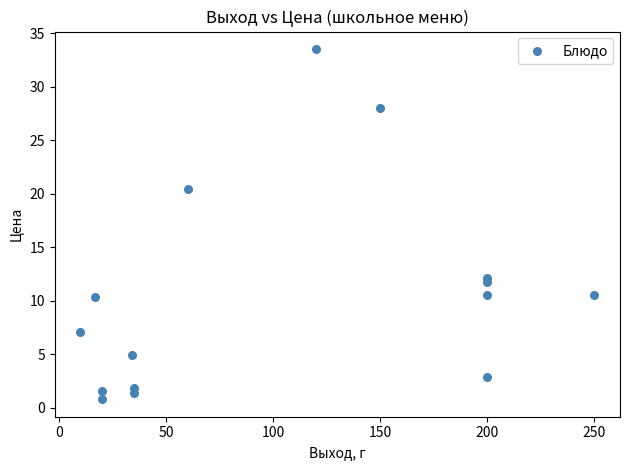

What Y value in the scatter plot is closest to 17?

20.5